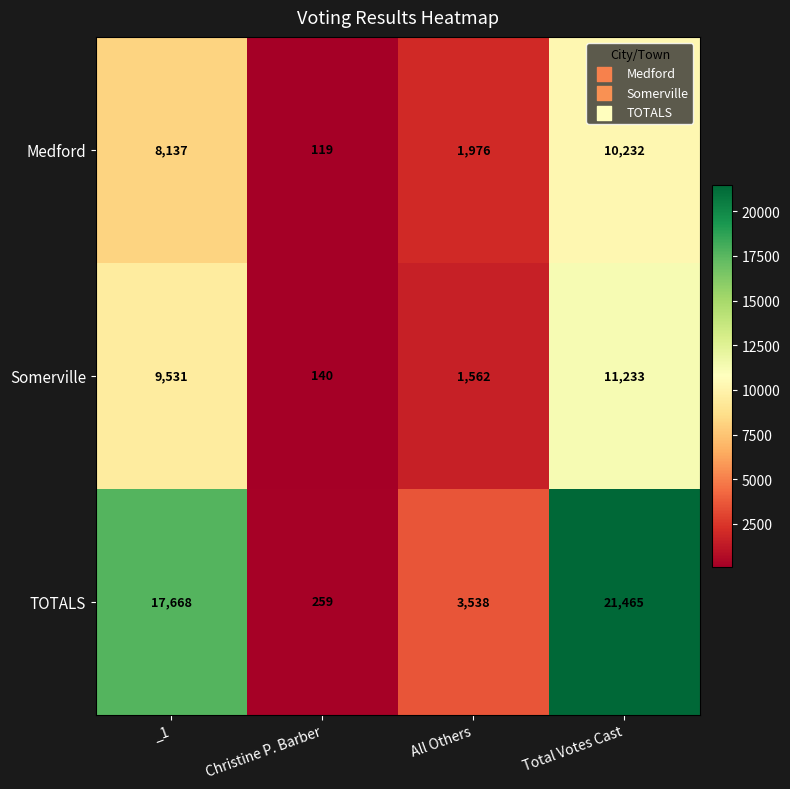

Count the Medford values in the range 1976 to 10232.

3